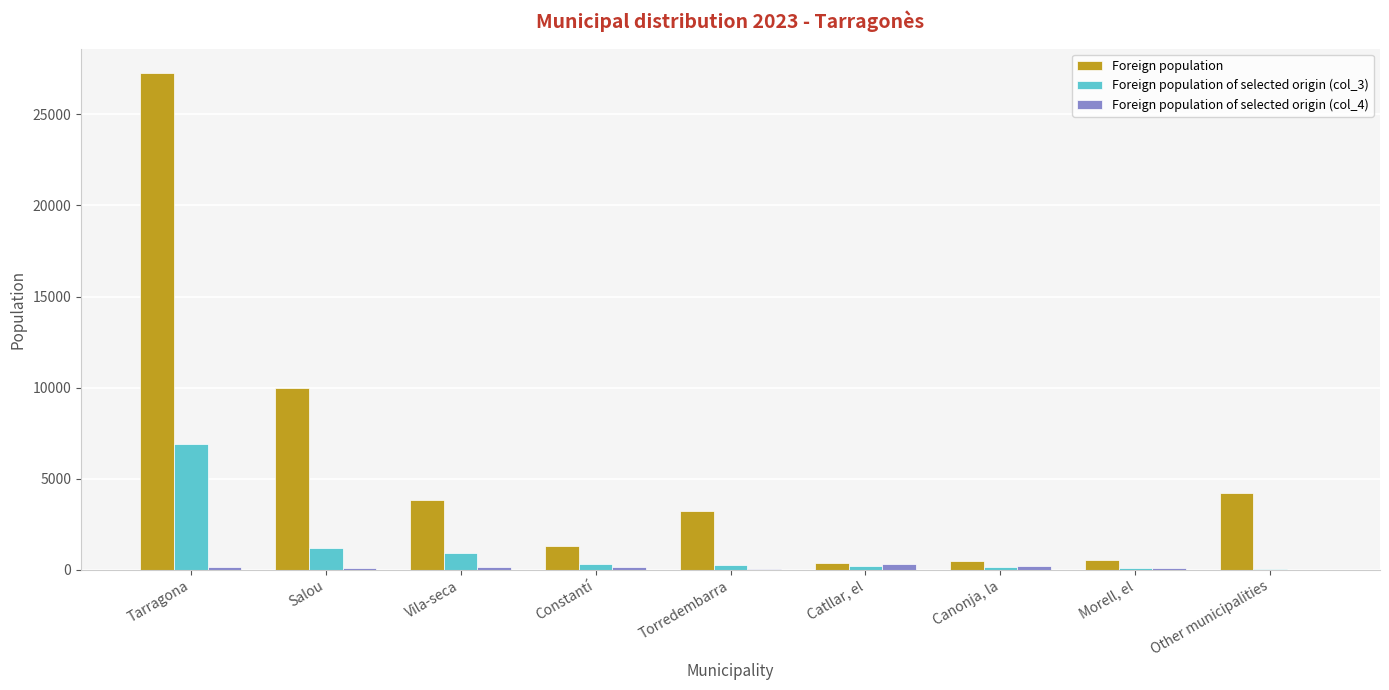

At which category does the chart reach its peak across all series?

Tarragona